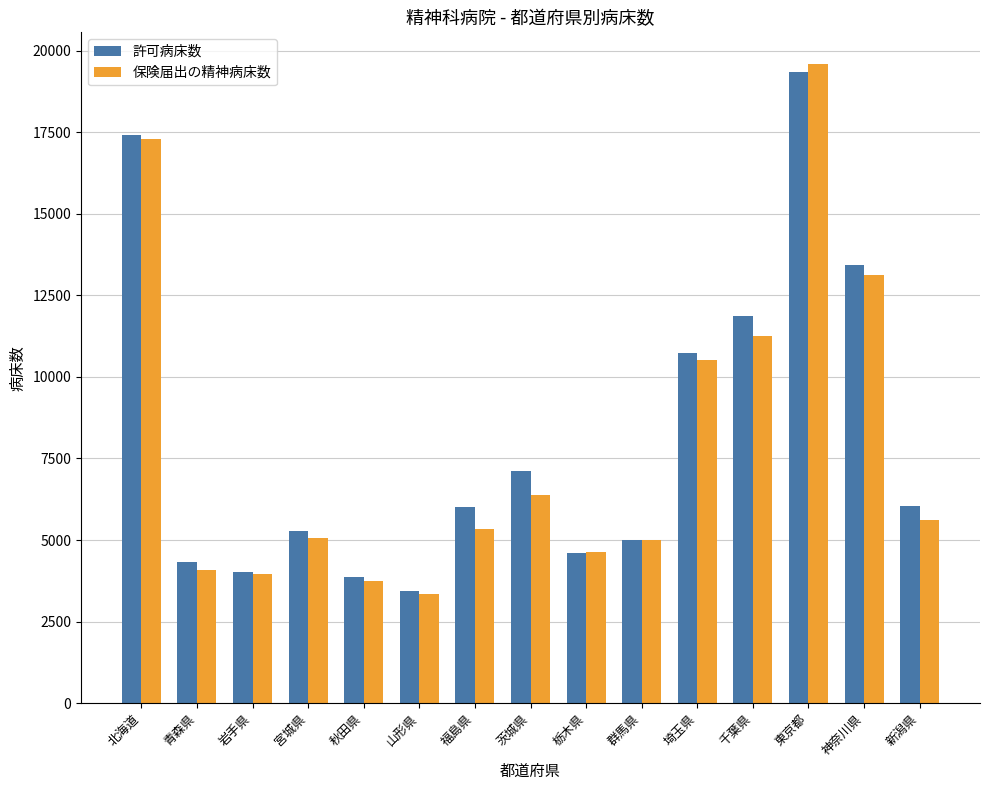

What value does the 保険届出の精神病床数 series have at 山形県, to the nearest 10?

3340